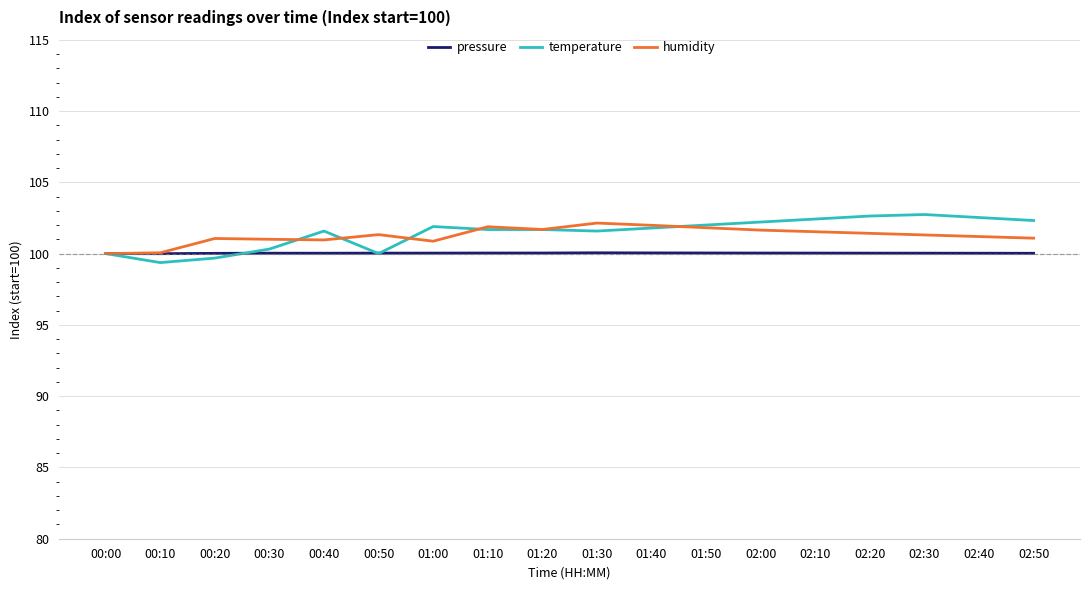

Is the value of pressure at 00:00 greater than the value of temperature at 01:00?

No